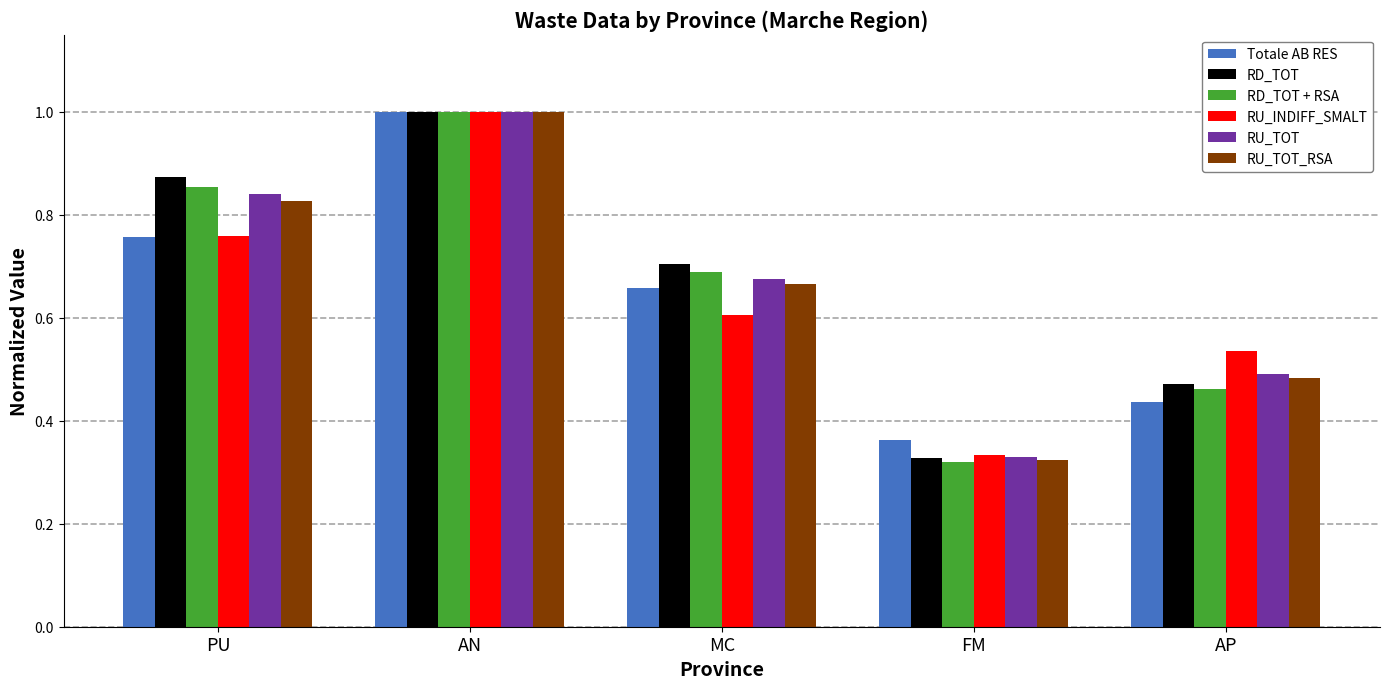

The RD_TOT + RSA series shows 0.5 at AP. True or false?

True